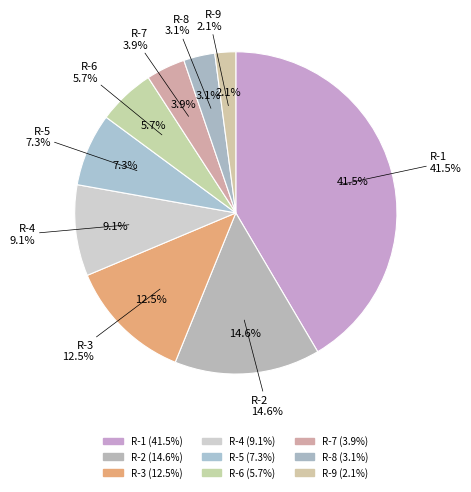

Does R-4 represent more than half of the total?

No